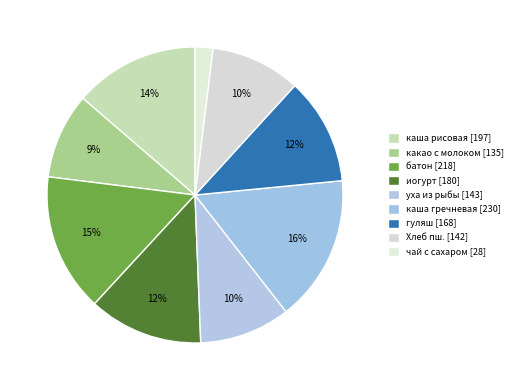

How many segments does this pie chart have?

9